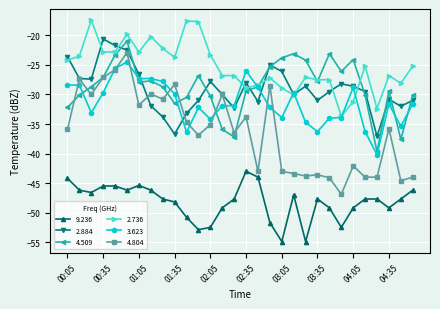

What is the highest value of the 3.623 series?

-24.5